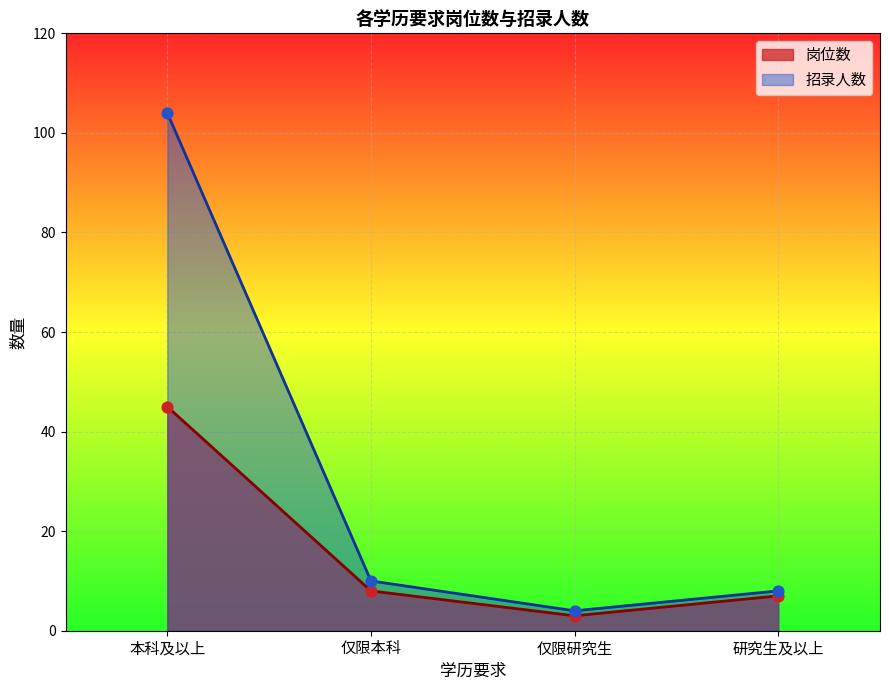

Which series contains the lowest Y value?

岗位数